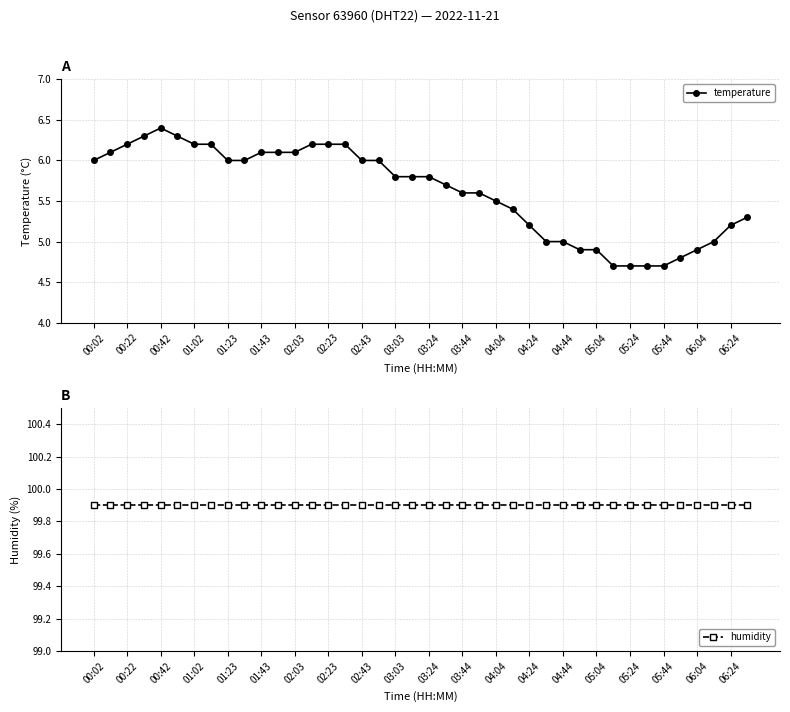

At which label is humidity closest to 99?

00:02